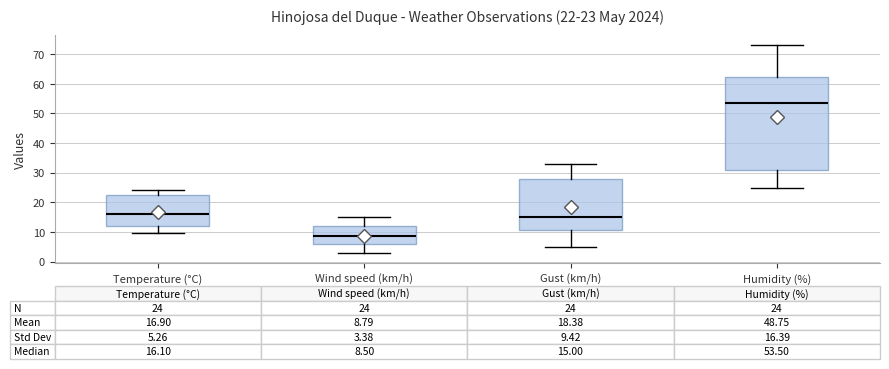

Which box's median line is the lowest?

Wind speed (km/h)